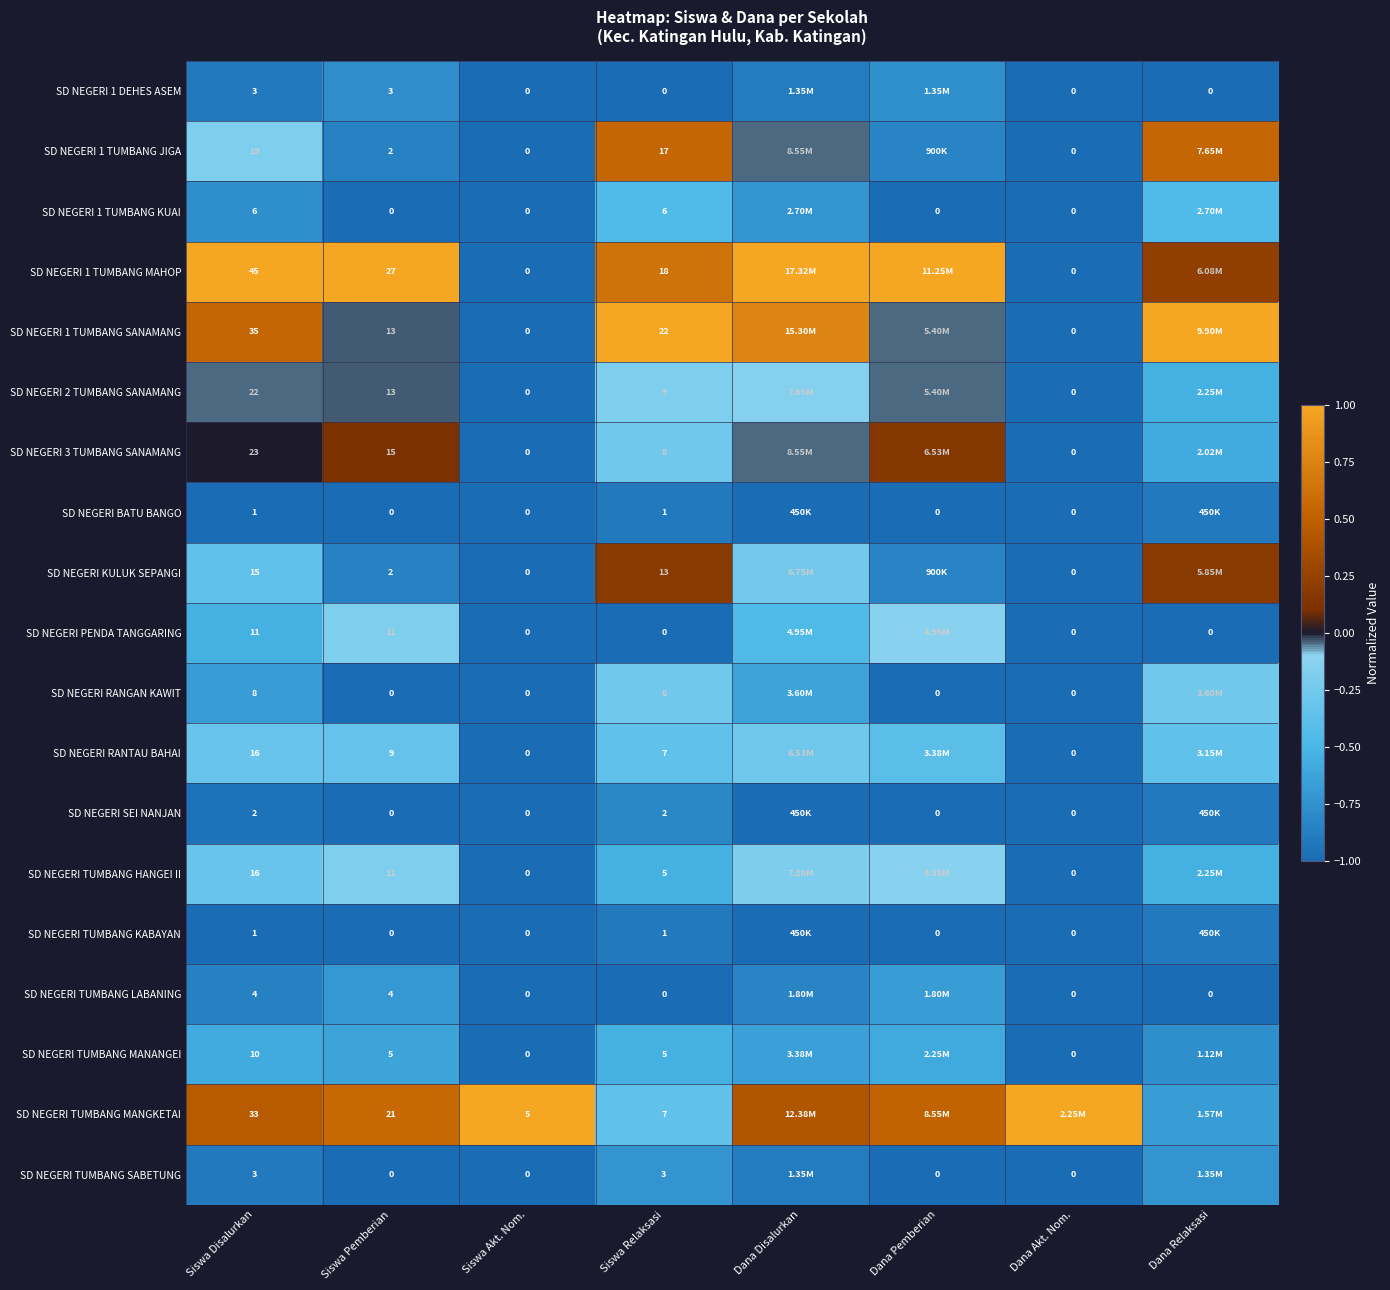

At which label does SD NEGERI 2 TUMBANG SANAMANG reach its minimum?

Siswa Akt. Nom.